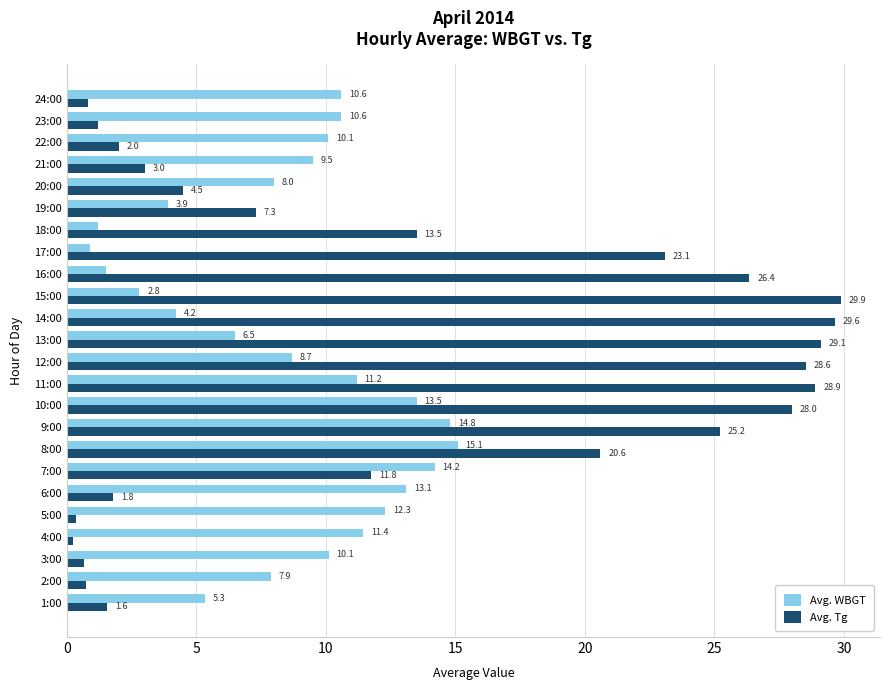

What is the difference between the second highest and minimum values in the Avg. WBGT series?

13.9